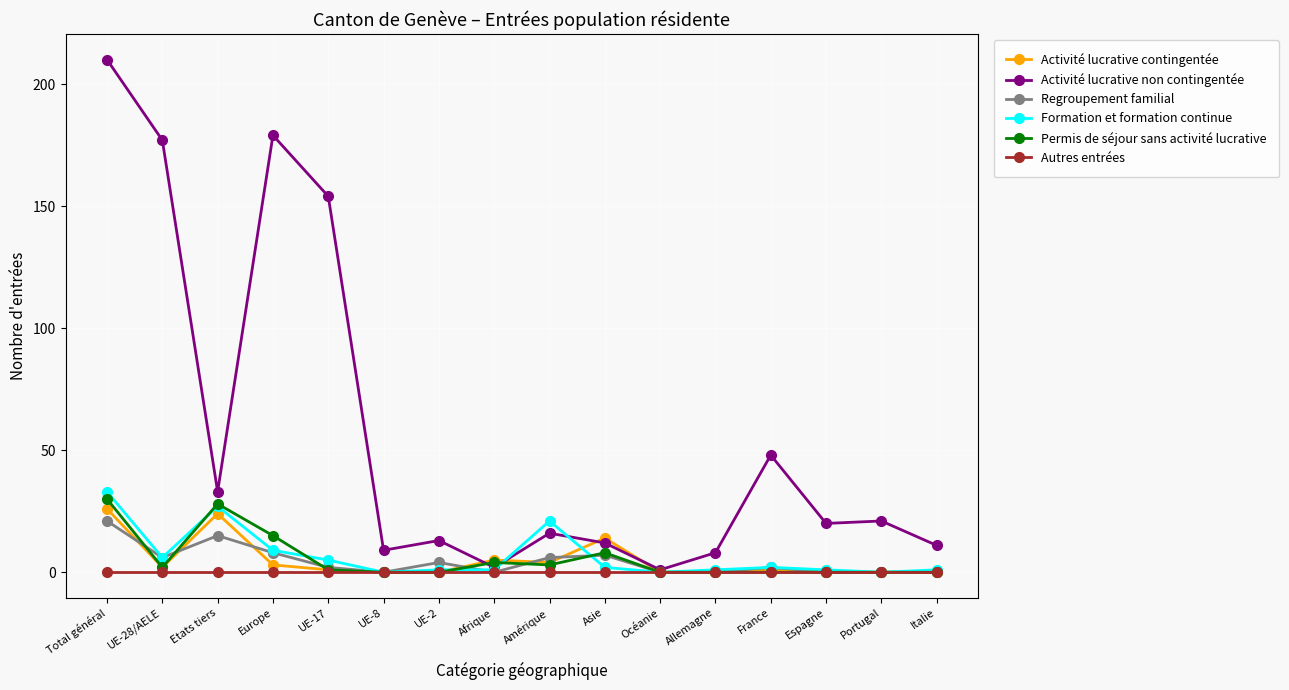

Which series has the widest spread of values?

Activité lucrative non contingentée